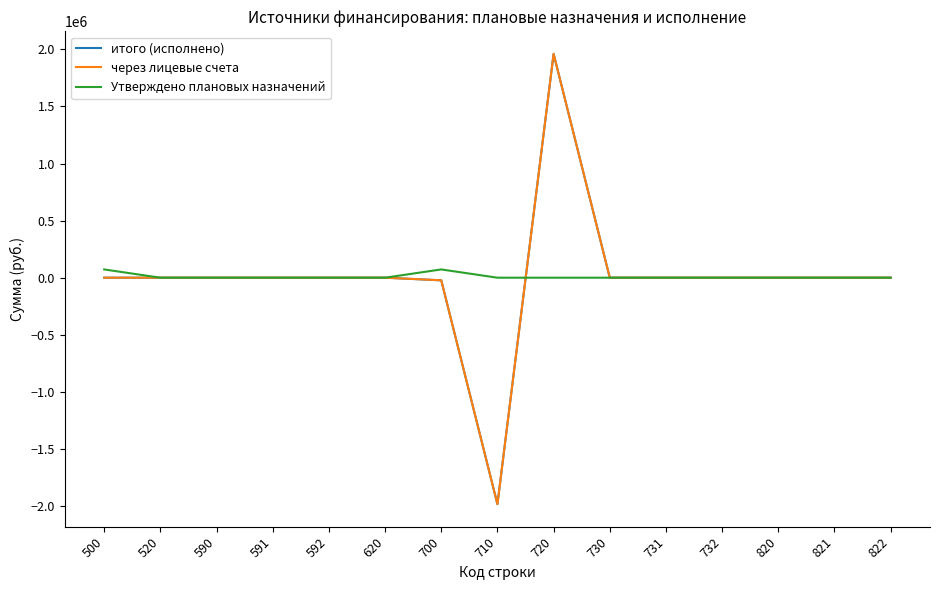

Is this an area chart (filled region under the line)?

No